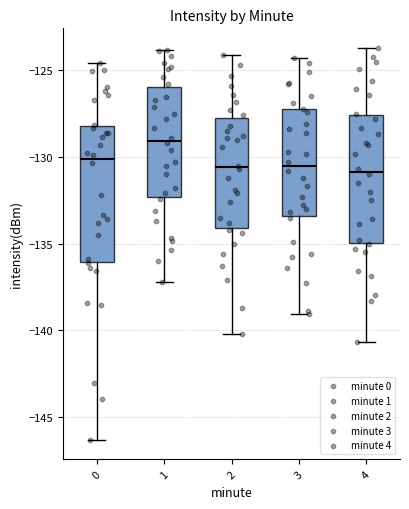

Which box has the highest median line?

1